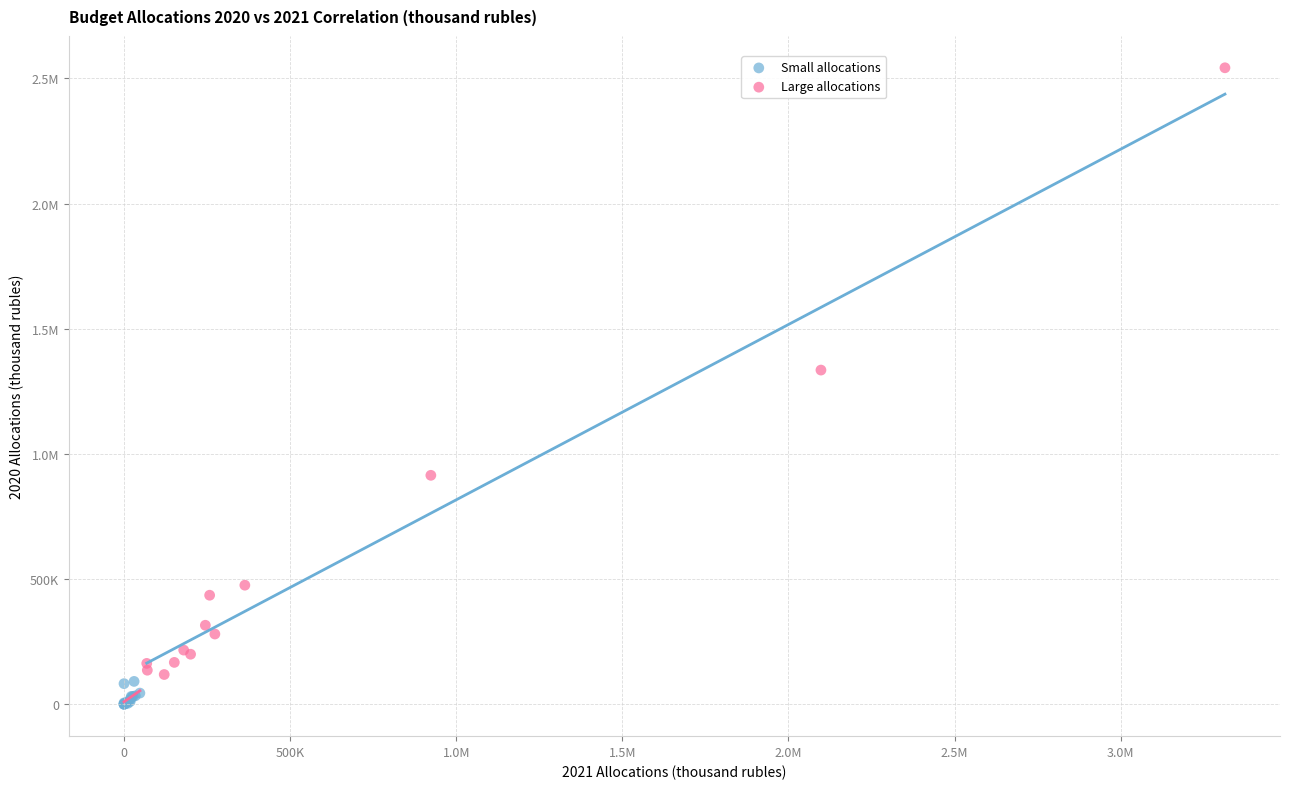

What are all the series names shown in the legend?

Small allocations, Large allocations